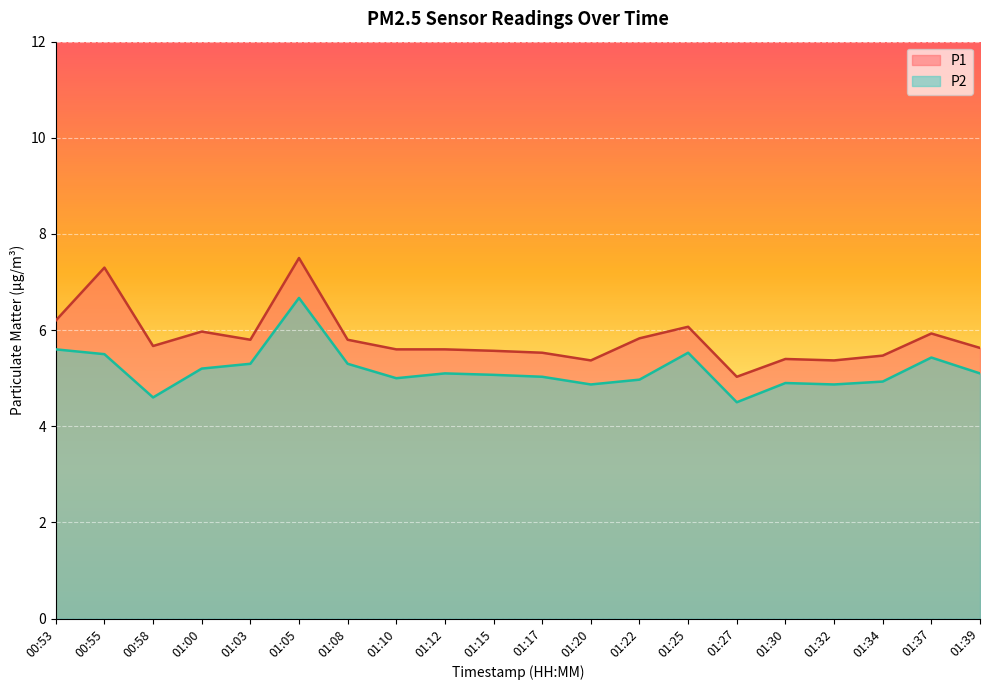

List the series in order of their peak value, lowest first.

P2, P1